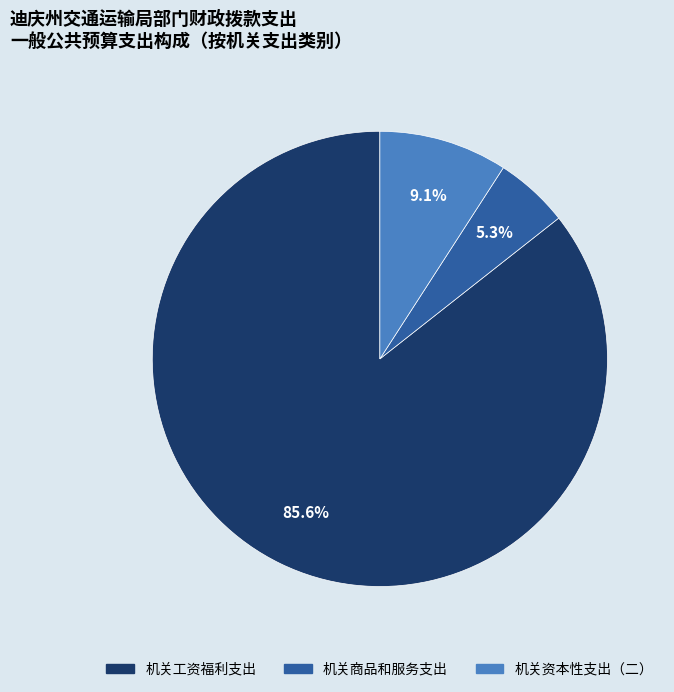

What is the smallest slice in the pie chart?

机关商品和服务支出